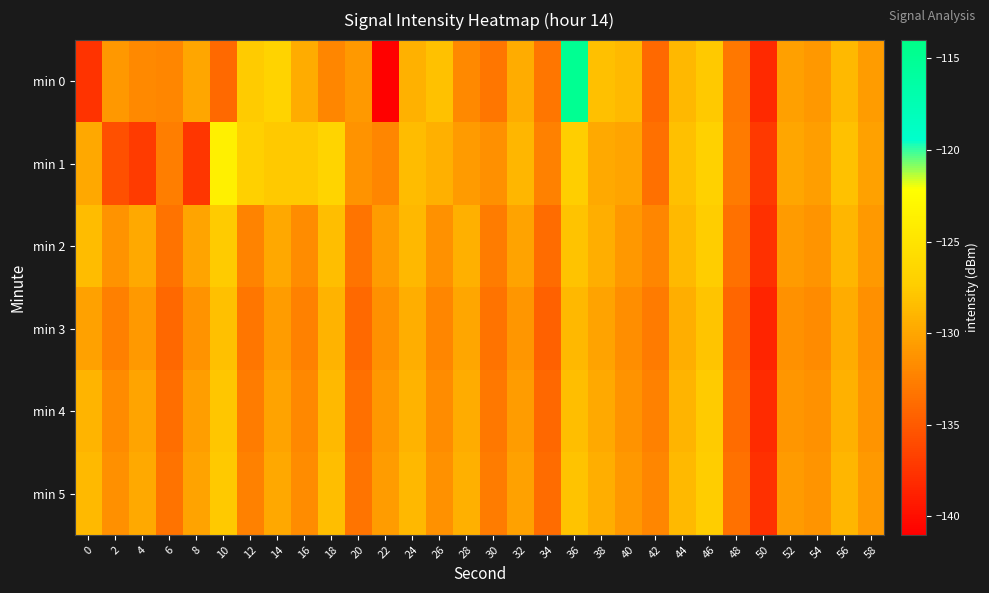

What is the greatest value displayed?

-114.9